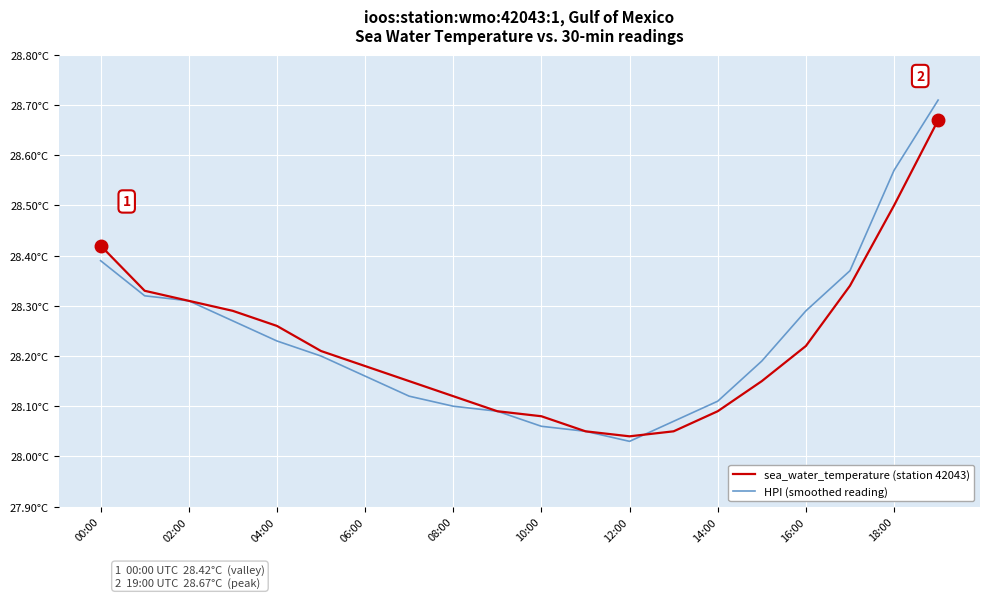

What are all the series names shown in the legend?

sea_water_temperature (station 42043), HPI (smoothed reading)